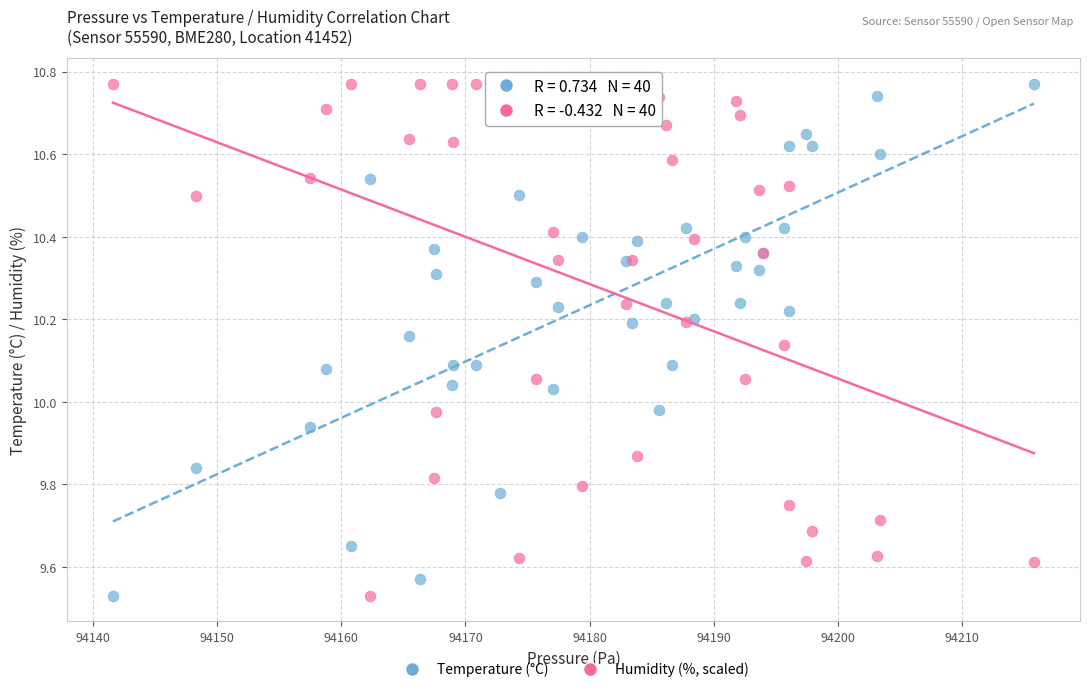

What is the X range (max minus min) for the scatter plot?

74.2